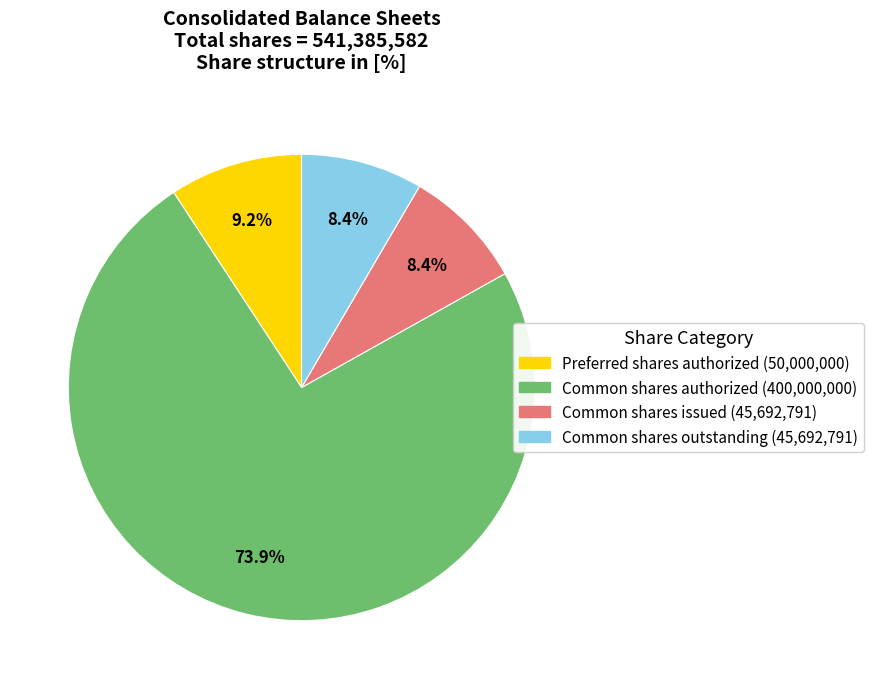

To the nearest percent, what is the difference between the Preferred shares authorized and Common shares issued slice percentages?

1%